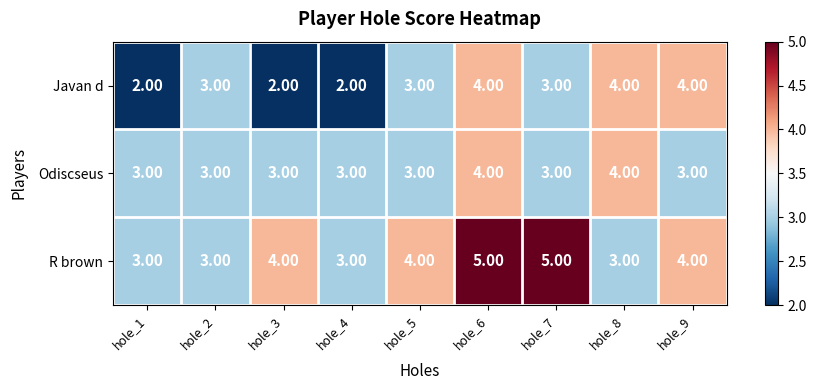

What is the total value across all series at hole_1?

8